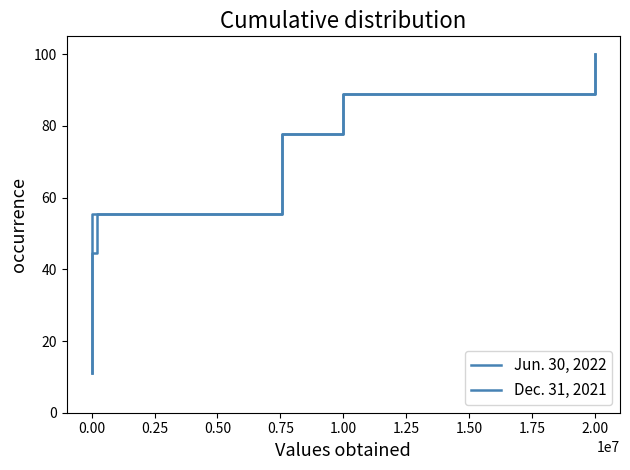

True or false: Dec. 31, 2021 and Jun. 30, 2022 intersect in this chart.

False